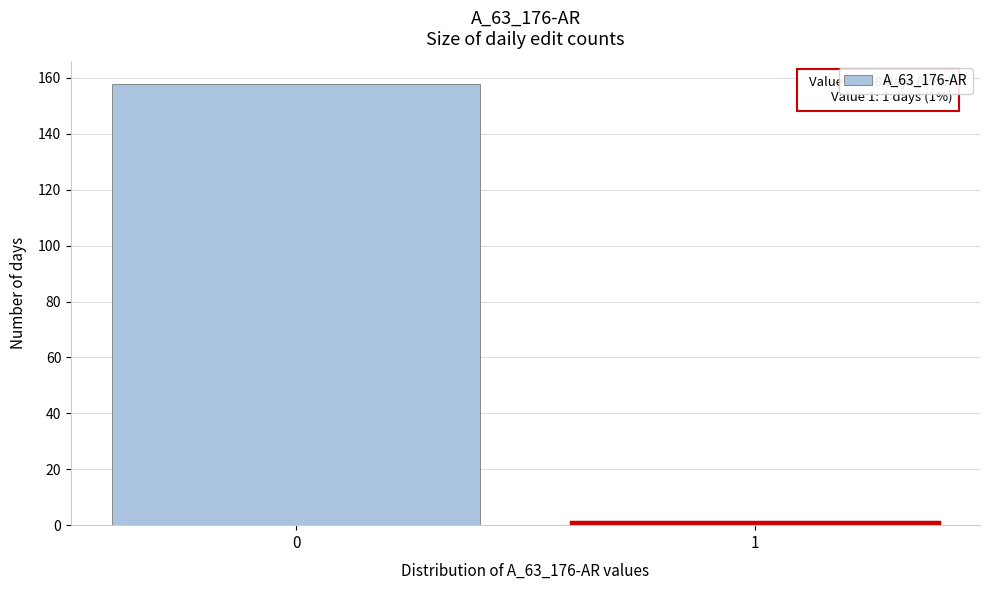

Reading right to left, what are all the values shown in this chart?

1=1	0=158